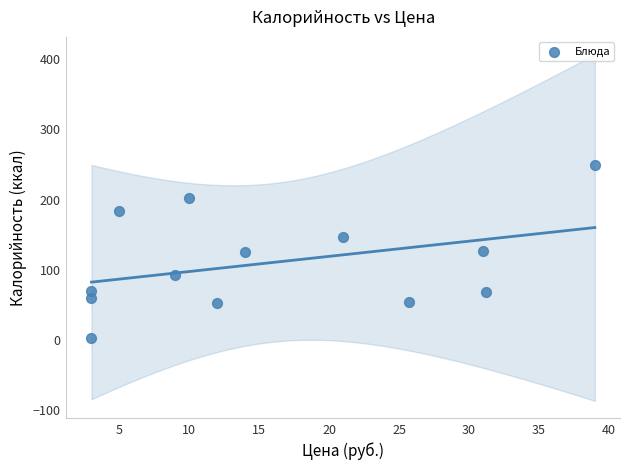

What is the range of Y values (max minus min)?

246.5